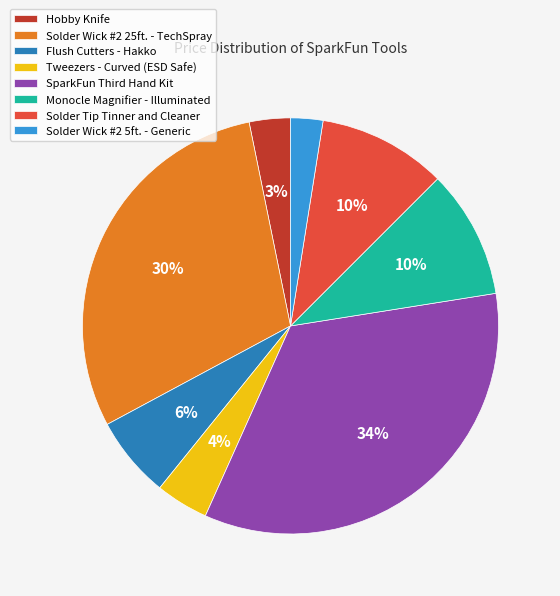

To the nearest percent, what is the average slice percentage?

12%